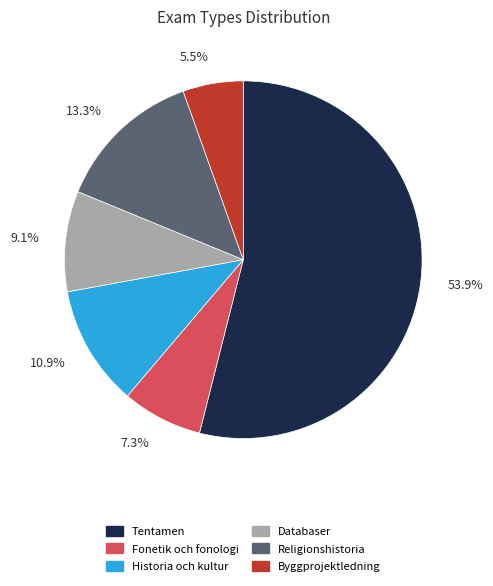

Which category accounts for the majority?

Tentamen